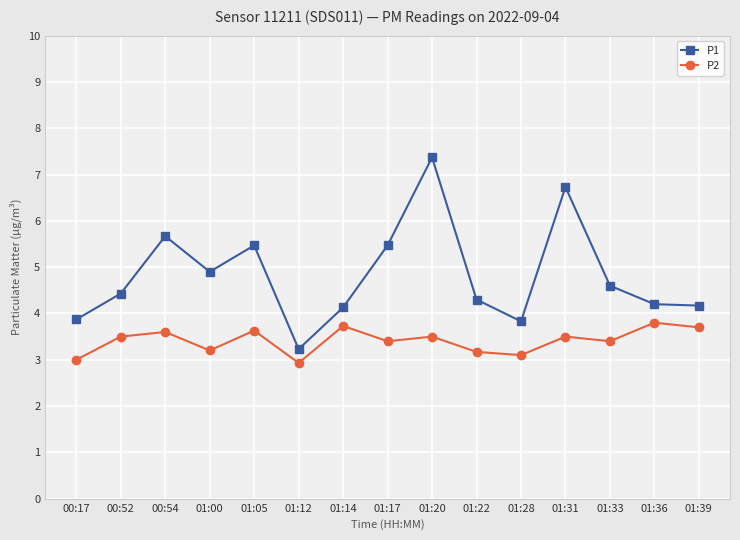

How many values in the P1 series exceed 4?

12